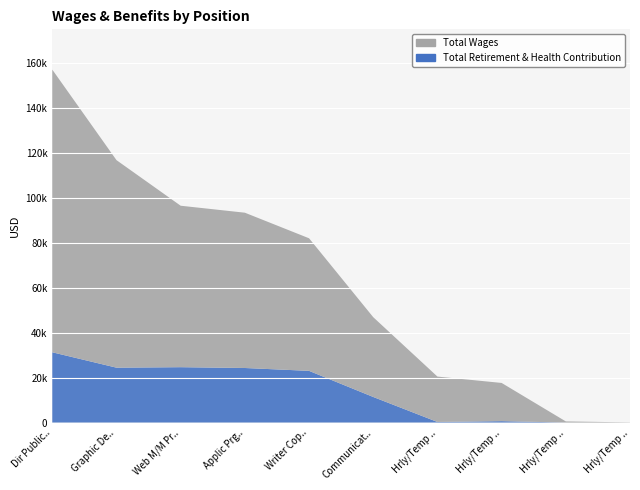

What is the sum of all Total Retirement & Health Contribution values?

139910